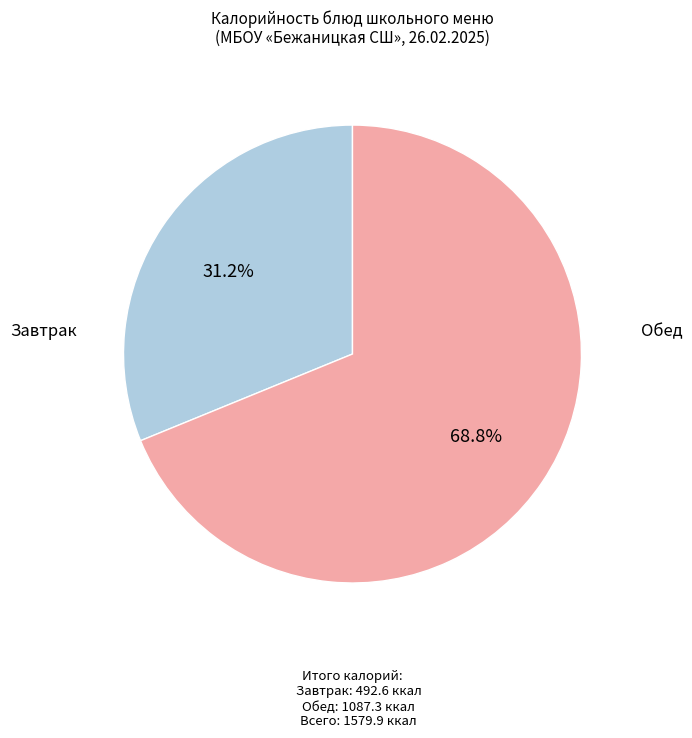

Combined, do Завтрак and Обед account for over 50%?

Yes